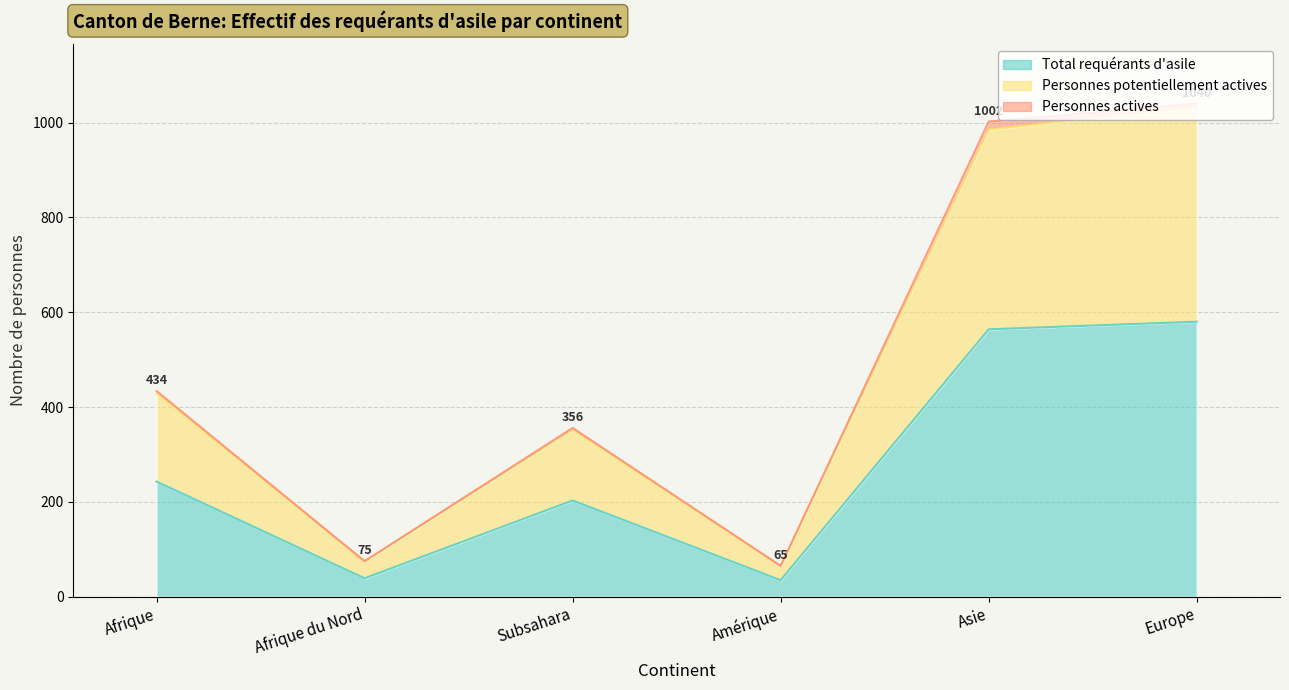

Which series has the largest total across all categories?

Personnes potentiellement actives